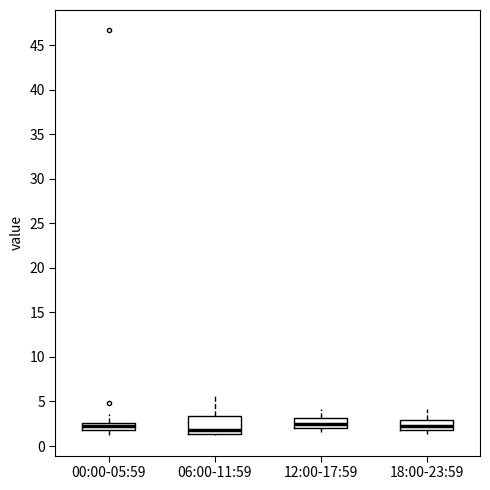

Where does the upper whisker of the box for 12:00-17:59 end on the y-axis? The values are not printed on the chart, so give them approximately, as read against the axis.

4.0